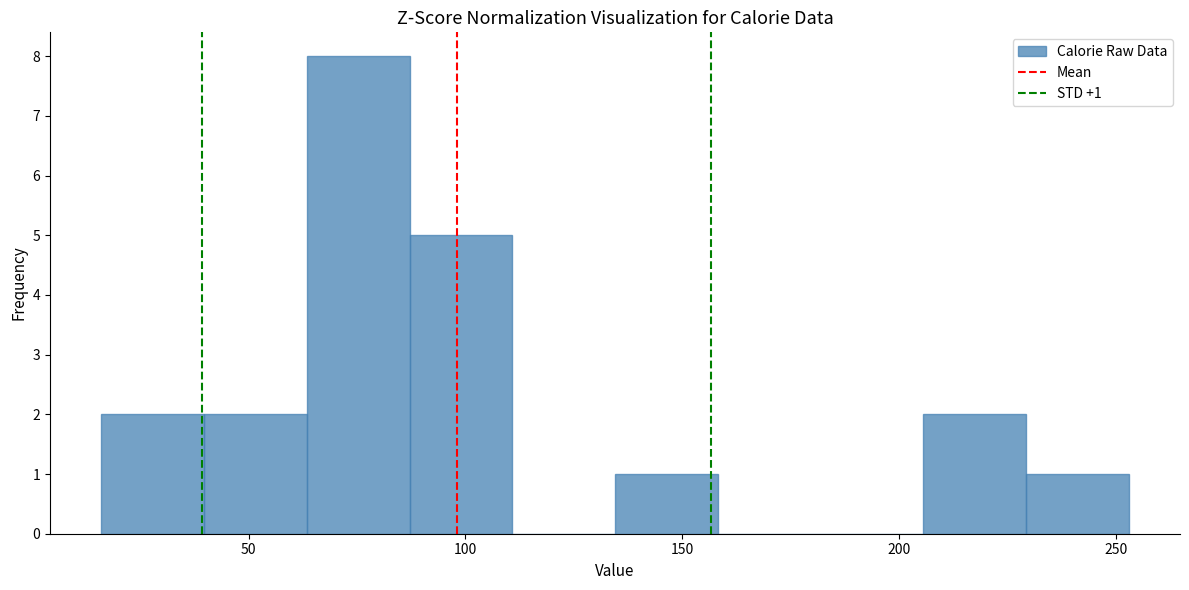

Which range on the x-axis has the tallest bar?

65 to 85